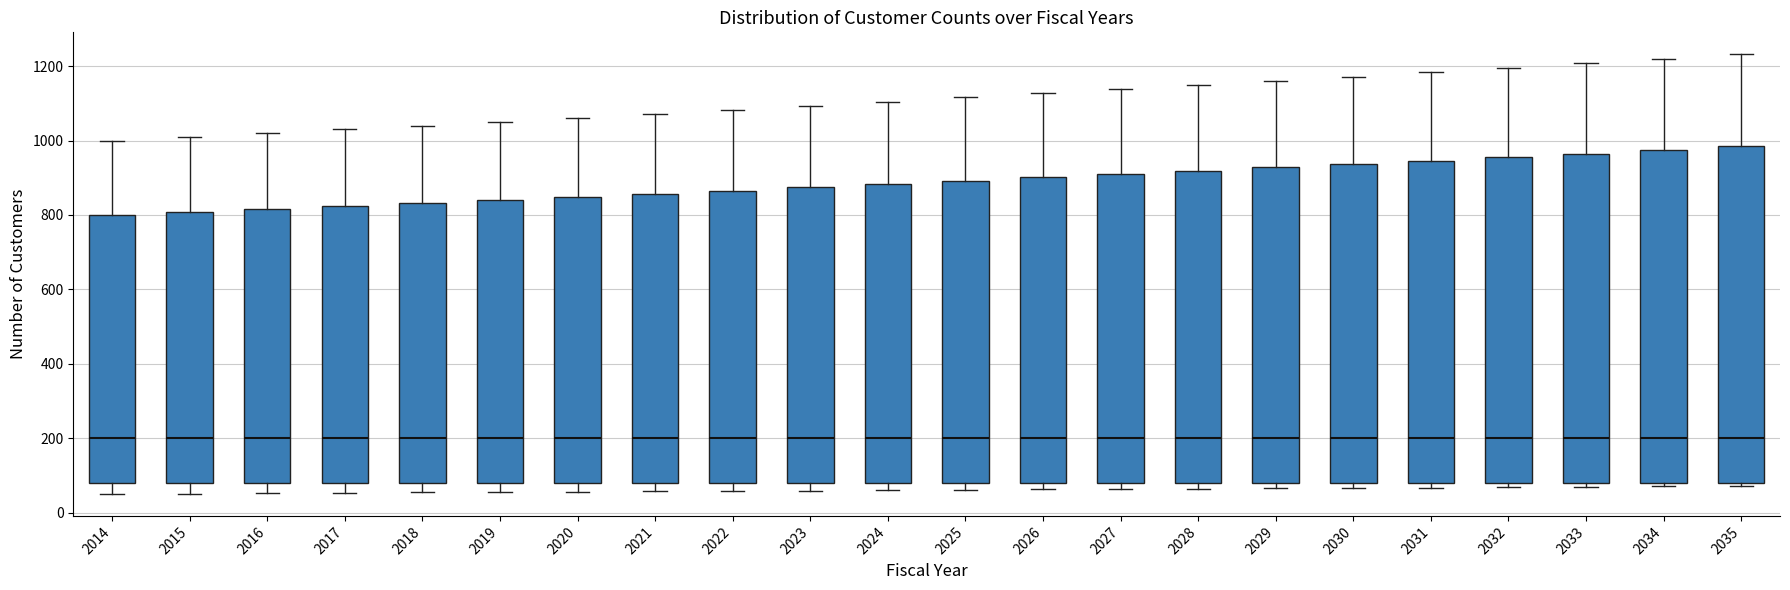

Reading left to right, read every box against the y-axis: the position of its median line, the range the box covers, and the ends of its whiskers. The values are not printed on the chart, so give them approximately, as read against the axis.

2014: median 200, box 80 to 800, whiskers 60 to 1000
2015: median 200, box 80 to 800, whiskers 60 to 1020
2016: median 200, box 80 to 820, whiskers 60 to 1020
2017: median 200, box 80 to 820, whiskers 60 to 1040
2018: median 200, box 80 to 840, whiskers 60 to 1040
2019: median 200, box 80 to 840, whiskers 60 to 1060
2020: median 200, box 80 to 840, whiskers 60 to 1060
2021: median 200, box 80 to 860, whiskers 60 to 1080
2022: median 200, box 80 to 860, whiskers 60 to 1080
2023: median 200, box 80 to 880, whiskers 60 to 1100
2024: median 200, box 80 to 880, whiskers 60 to 1100
2025: median 200, box 80 to 900, whiskers 60 to 1120
2026: median 200, box 80 to 900, whiskers 60 to 1120
2027: median 200, box 80 to 920, whiskers 60 to 1140
2028: median 200, box 80 to 920, whiskers 60 to 1140
2029: median 200, box 80 to 920, whiskers 60 to 1160
2030: median 200, box 80 to 940, whiskers 60 to 1180
2031: median 200, box 80 to 940, whiskers 60 to 1180
2032: median 200, box 80 to 960, whiskers 60 to 1200
2033: median 200, box 80 to 960, whiskers 60 to 1200
2034: median 200, box 80 to 980, whiskers 80 (just below the box's lower edge) to 1220
2035: median 200, box 80 to 980, whiskers 80 (just below the box's lower edge) to 1240